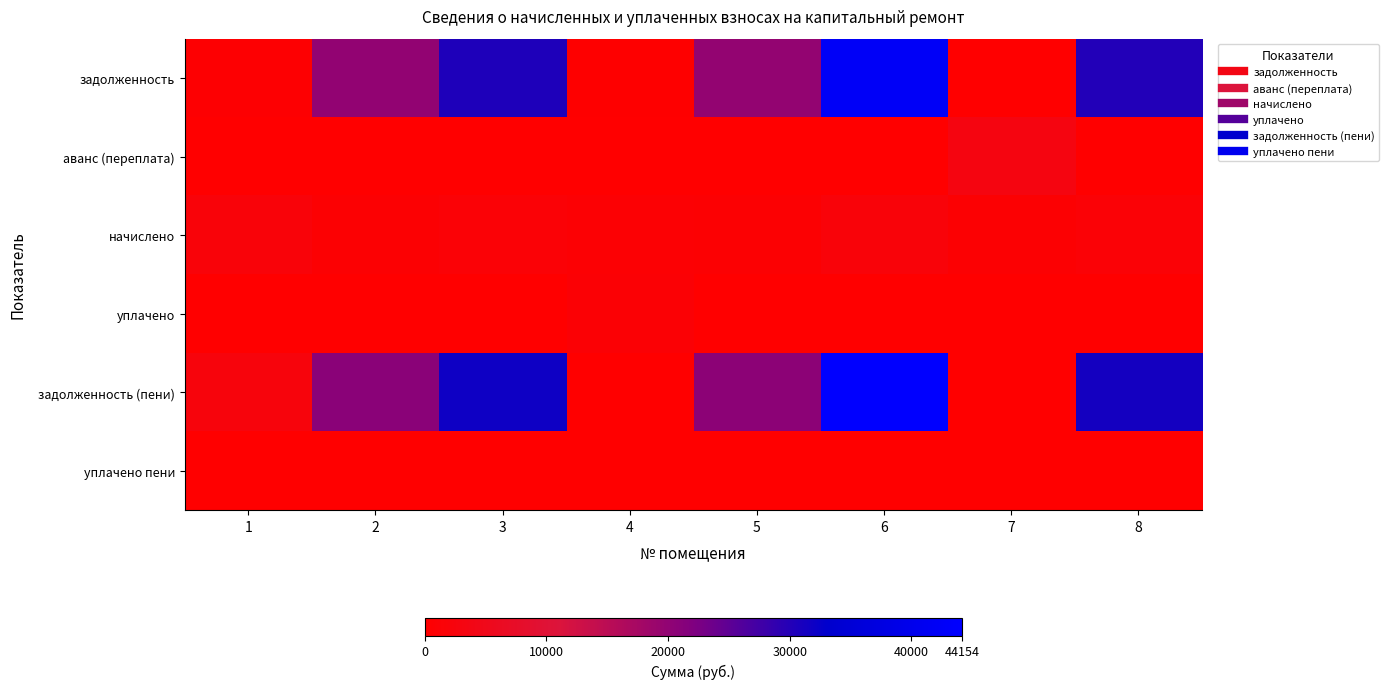

Which series has the largest total across all categories?

задолженность (пени)